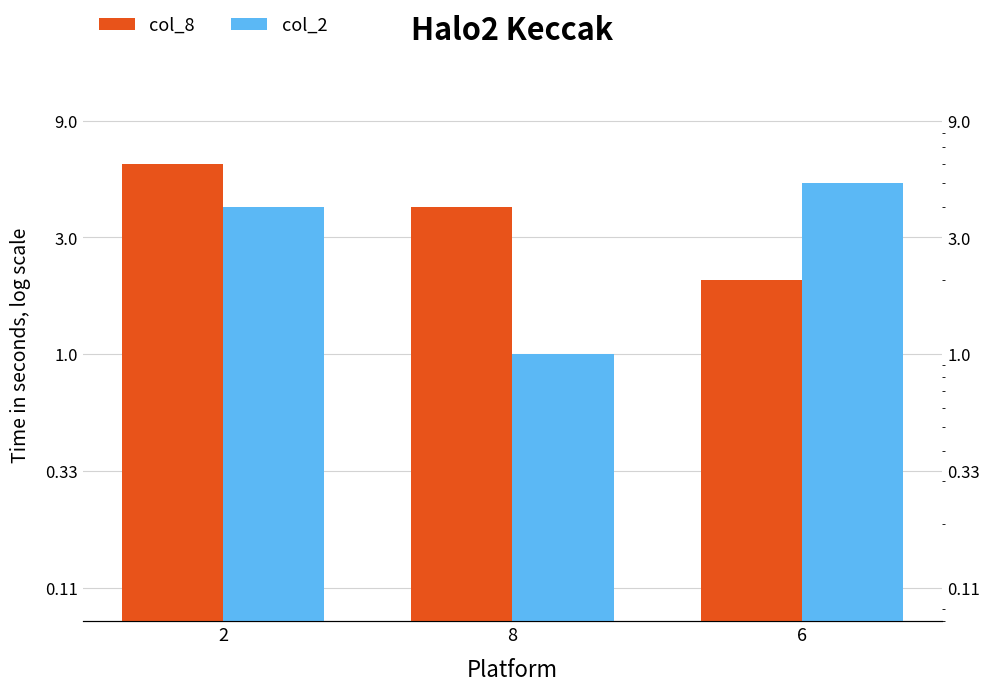

Rank the categories by col_2 value from highest to lowest.

6, 2, 8